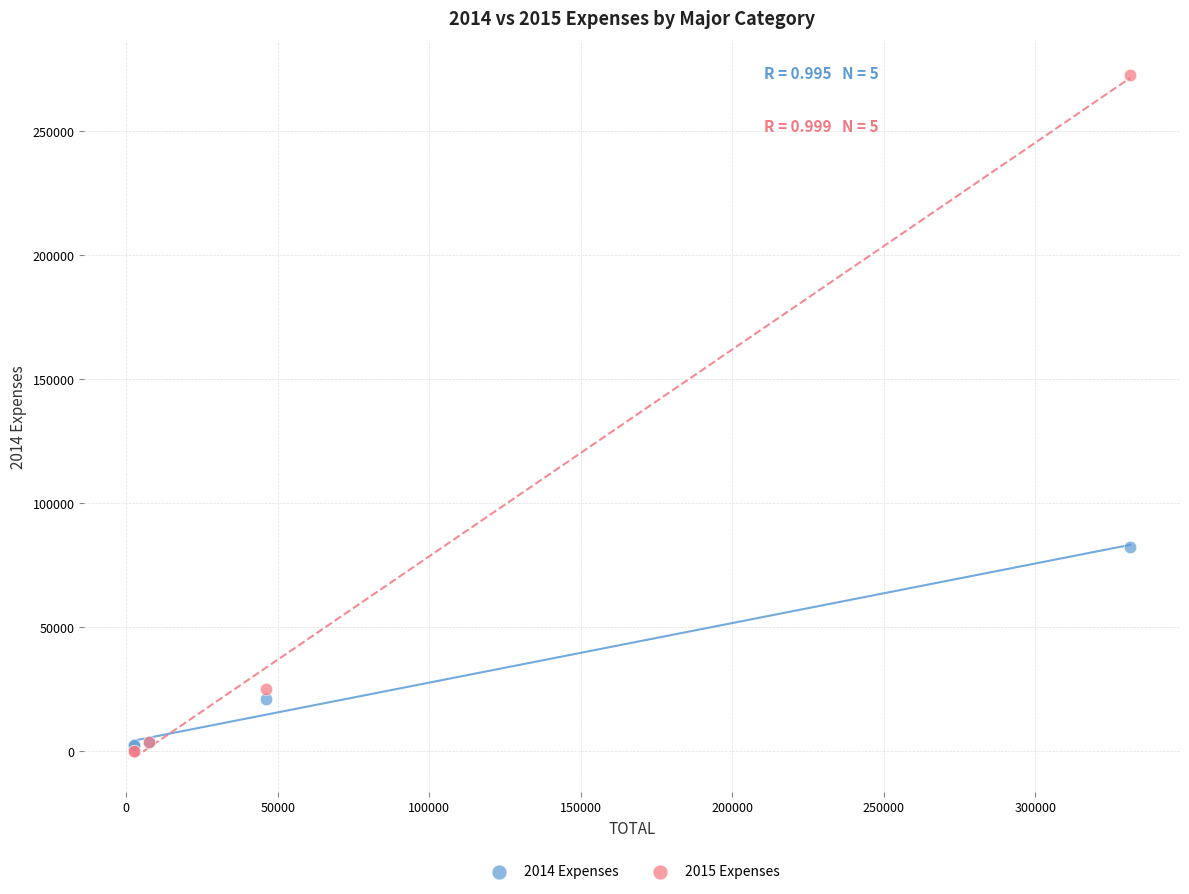

Across all series, what Y value is closest to 136355?

82469.4